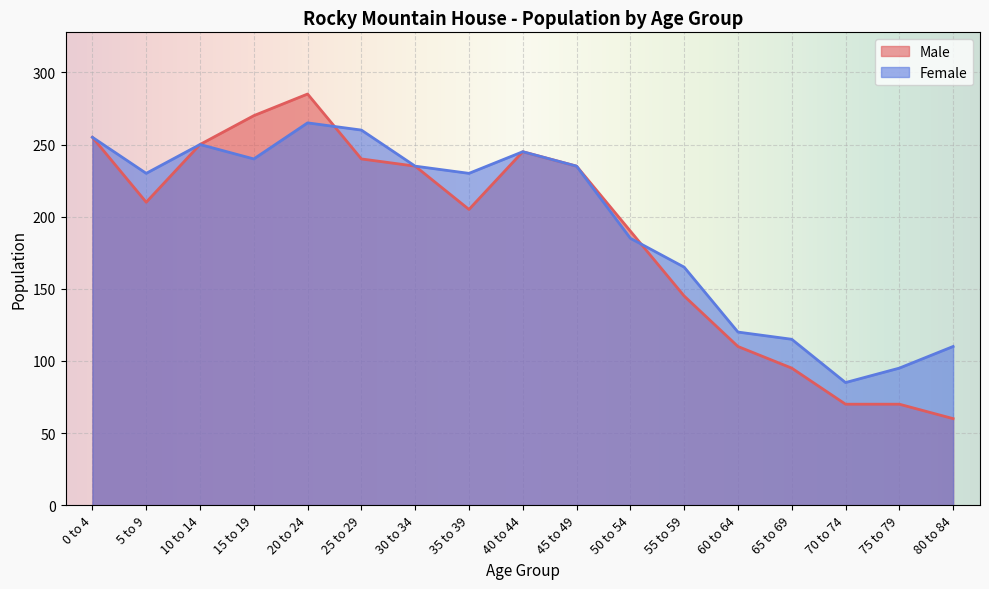

At which label is Male closest to 172?

50 to 54